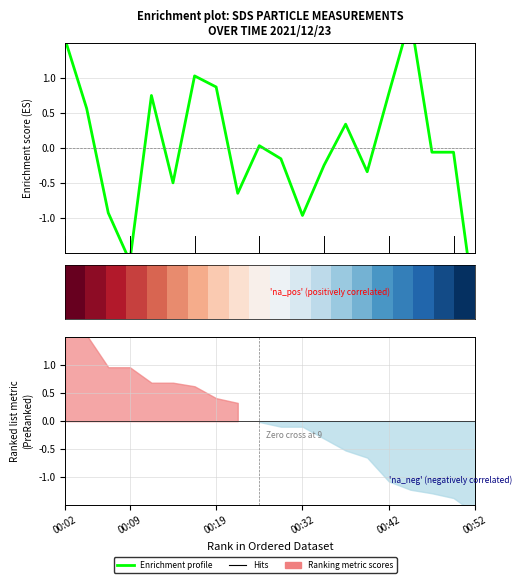

At how many categories does at least one series exceed 1?

3